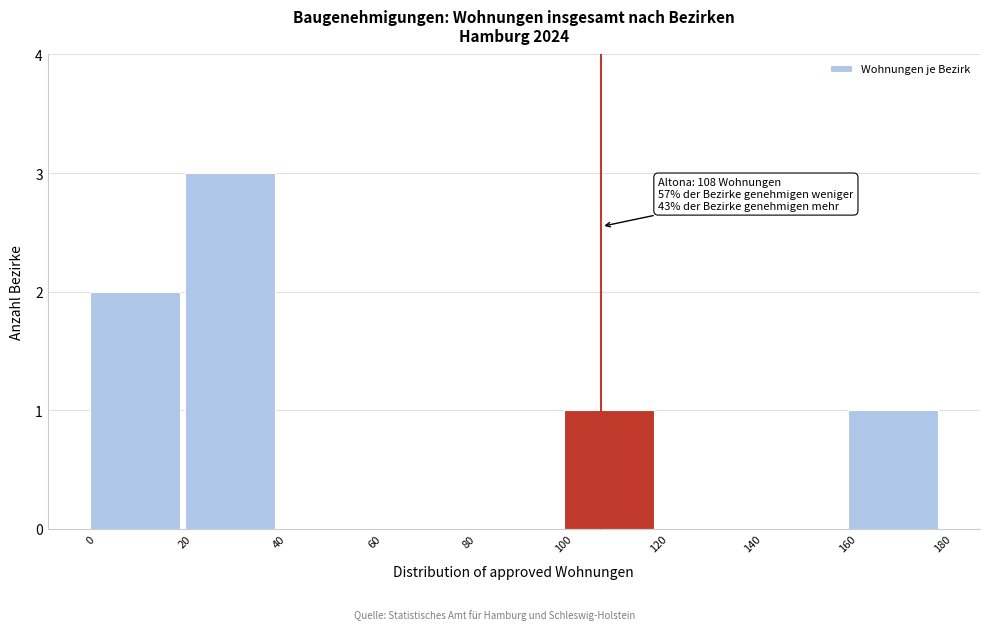

Which range on the x-axis has the tallest bar?

20 to 40